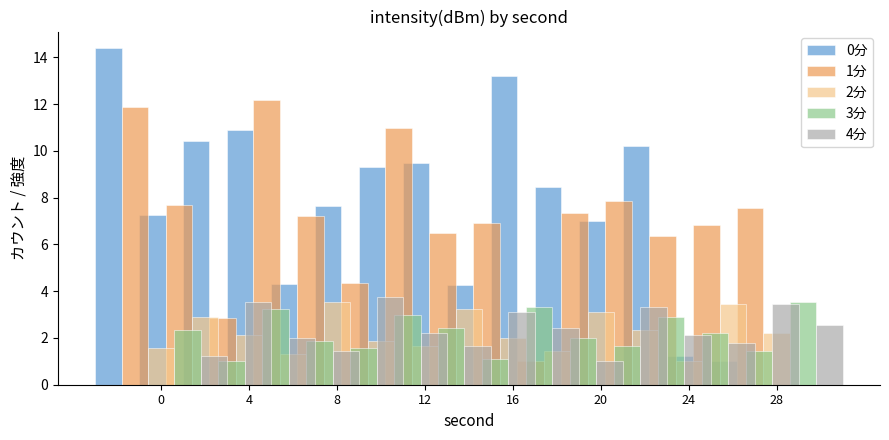

What is the sum of all 4分 values?

35.6